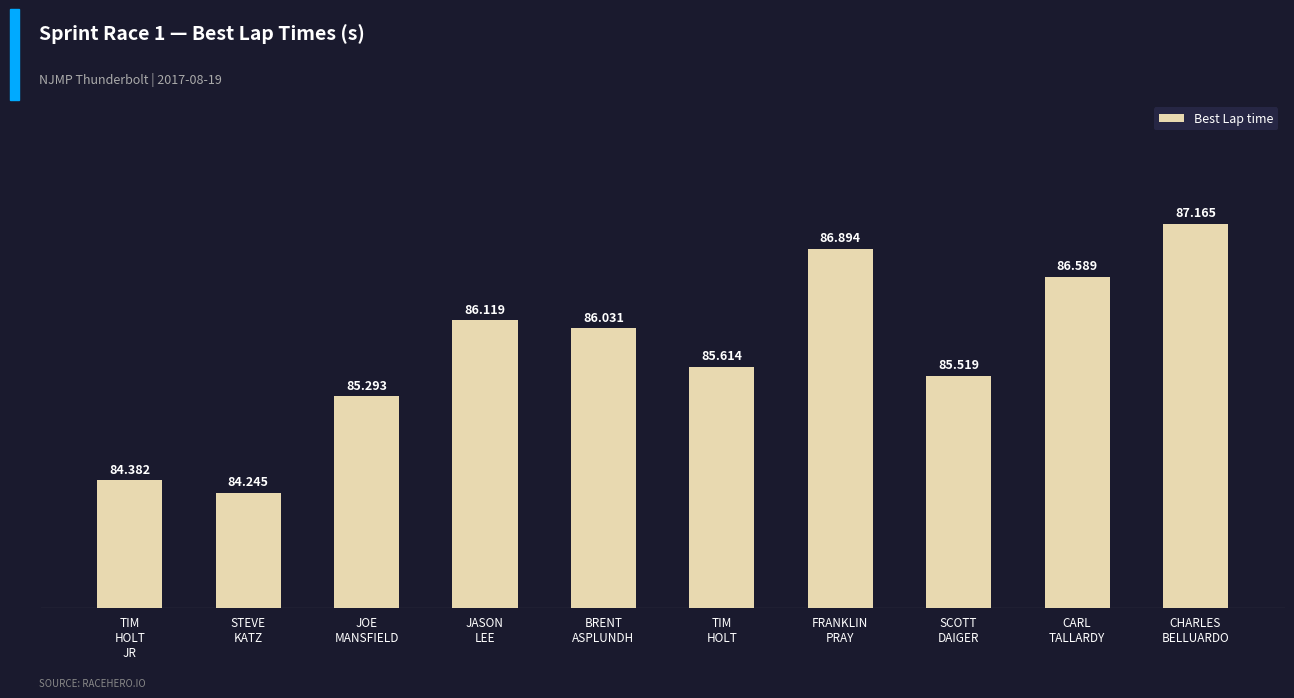

Rank the categories by value from lowest to highest.

STEVE
KATZ, TIM
HOLT
JR, JOE
MANSFIELD, SCOTT
DAIGER, TIM
HOLT, BRENT
ASPLUNDH, JASON
LEE, CARL
TALLARDY, FRANKLIN
PRAY, CHARLES
BELLUARDO